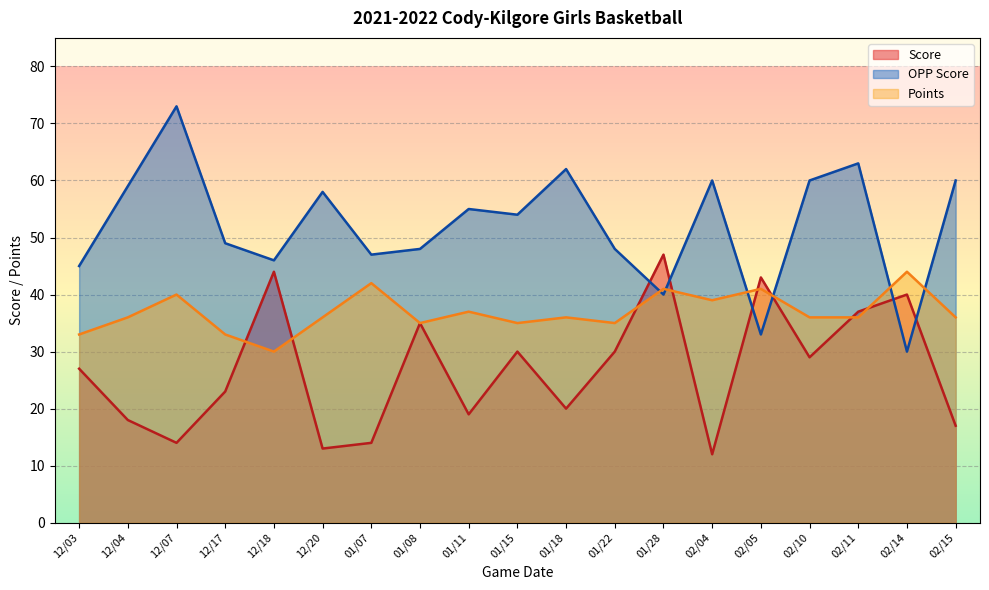

The OPP Score series shows 13 at 01/11. True or false?

False